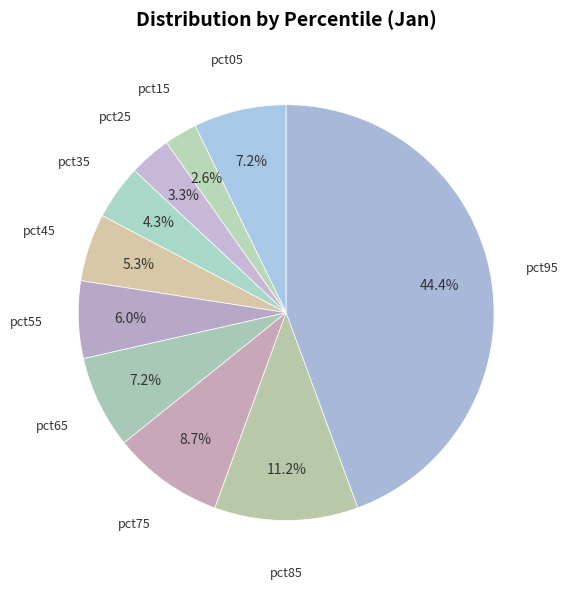

True or false: pct95 accounts for 44% of the total.

True